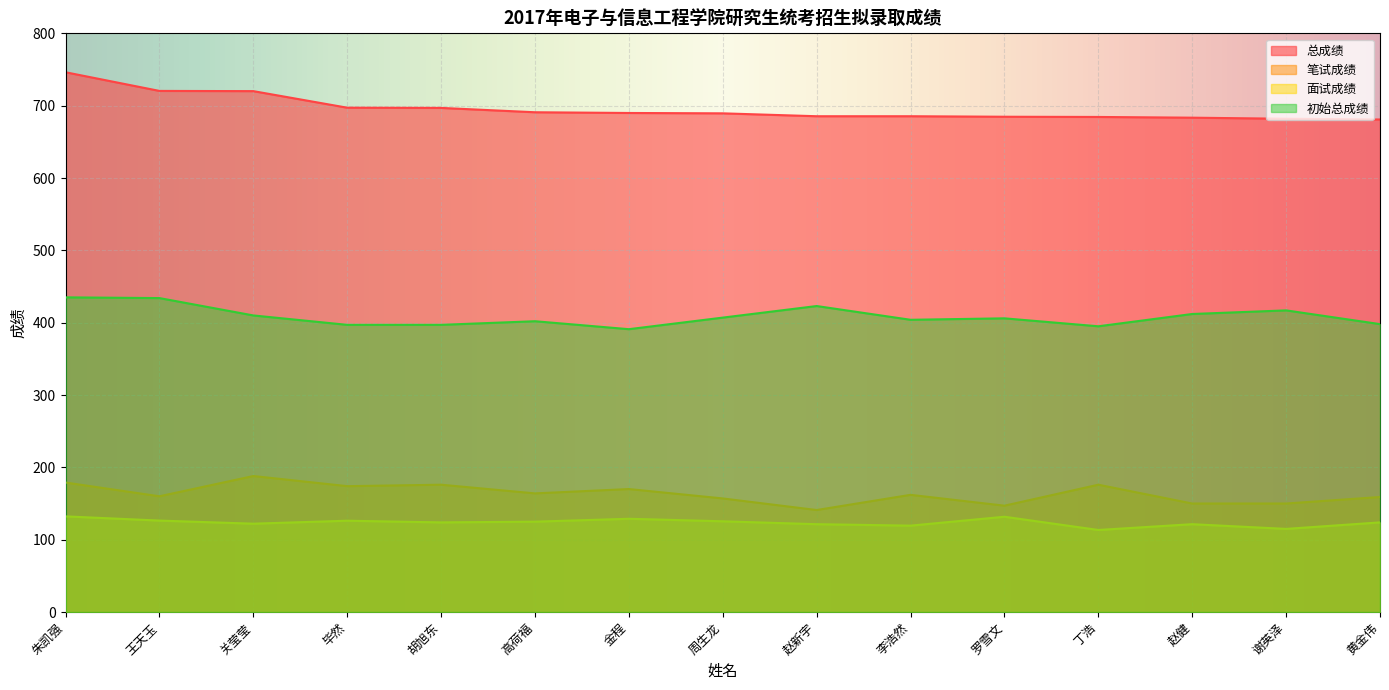

True or false: 笔试成绩 and 初始总成绩 intersect in this chart.

False